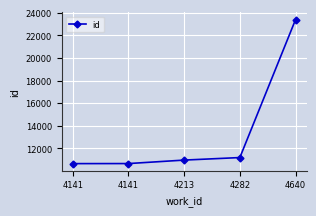

Rank the categories by value from highest to lowest.

4640, 4282, 4213, 4141, 4141